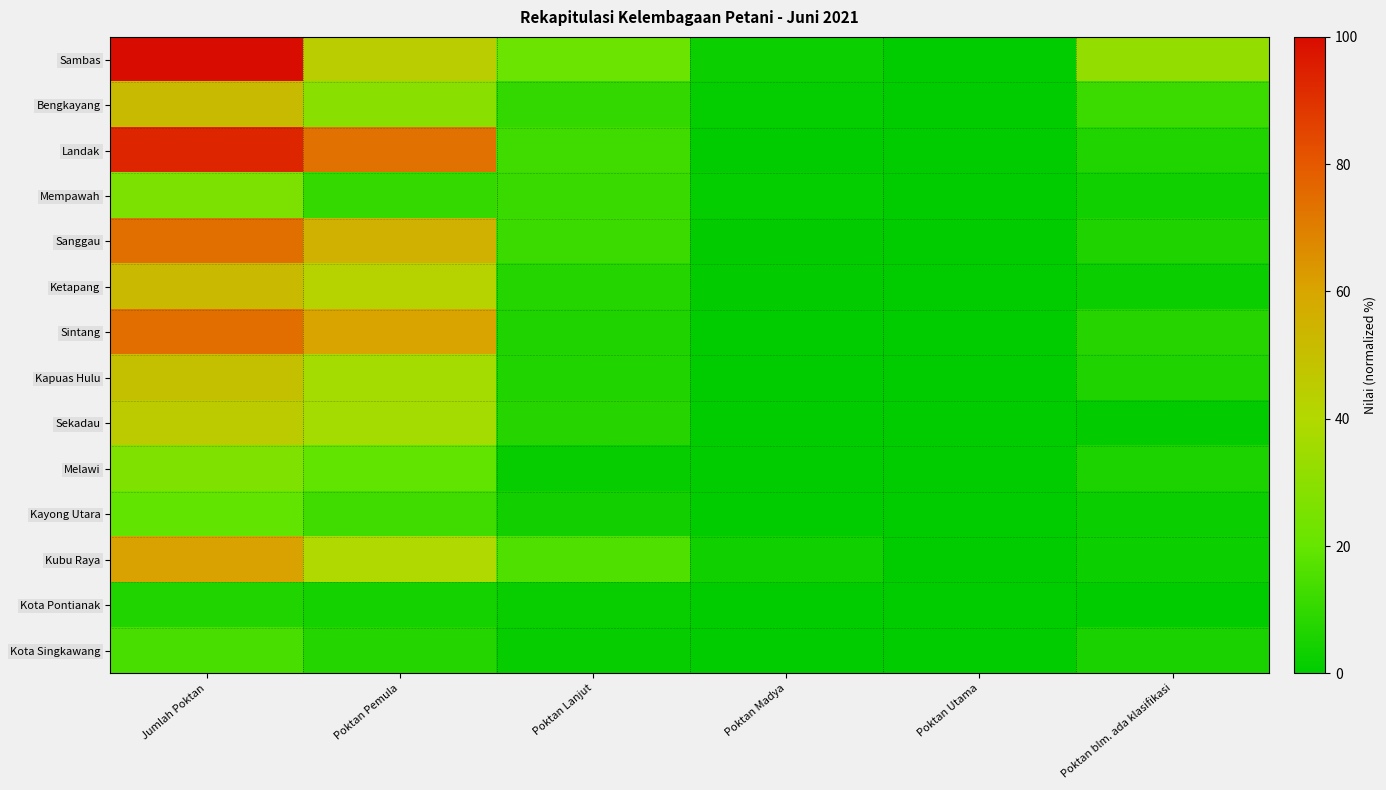

Reading left to right, what are all the values shown in this chart?

Sambas: Jumlah Poktan=100.0	Poktan Pemula=44.3	Poktan Lanjut=21.2	Poktan Madya=2.6	Poktan Utama=0.0	Poktan blm. ada klasifikasi=31.8
Bengkayang: Jumlah Poktan=51.9	Poktan Pemula=29.0	Poktan Lanjut=9.9	Poktan Madya=0.9	Poktan Utama=0.3	Poktan blm. ada klasifikasi=11.7
Landak: Jumlah Poktan=93.2	Poktan Pemula=73.6	Poktan Lanjut=12.8	Poktan Madya=0.3	Poktan Utama=0.0	Poktan blm. ada klasifikasi=6.5
Mempawah: Jumlah Poktan=25.9	Poktan Pemula=10.4	Poktan Lanjut=11.2	Poktan Madya=1.0	Poktan Utama=0.1	Poktan blm. ada klasifikasi=3.3
Sanggau: Jumlah Poktan=73.9	Poktan Pemula=55.5	Poktan Lanjut=12.0	Poktan Madya=0.4	Poktan Utama=0.0	Poktan blm. ada klasifikasi=5.9
Ketapang: Jumlah Poktan=52.3	Poktan Pemula=42.1	Poktan Lanjut=7.3	Poktan Madya=0.5	Poktan Utama=0.0	Poktan blm. ada klasifikasi=2.3
Sintang: Jumlah Poktan=74.3	Poktan Pemula=60.4	Poktan Lanjut=6.1	Poktan Madya=0.3	Poktan Utama=0.0	Poktan blm. ada klasifikasi=7.5
Kapuas Hulu: Jumlah Poktan=49.2	Poktan Pemula=36.4	Poktan Lanjut=6.5	Poktan Madya=0.2	Poktan Utama=0.0	Poktan blm. ada klasifikasi=6.2
Sekadau: Jumlah Poktan=45.1	Poktan Pemula=36.5	Poktan Lanjut=7.7	Poktan Madya=0.2	Poktan Utama=0.0	Poktan blm. ada klasifikasi=0.7
Melawi: Jumlah Poktan=26.5	Poktan Pemula=19.5	Poktan Lanjut=1.4	Poktan Madya=0.0	Poktan Utama=0.0	Poktan blm. ada klasifikasi=5.5
Kayong Utara: Jumlah Poktan=19.0	Poktan Pemula=12.8	Poktan Lanjut=3.7	Poktan Madya=0.2	Poktan Utama=0.0	Poktan blm. ada klasifikasi=2.3
Kubu Raya: Jumlah Poktan=60.8	Poktan Pemula=39.1	Poktan Lanjut=15.8	Poktan Madya=3.2	Poktan Utama=0.2	Poktan blm. ada klasifikasi=2.4
Kota Pontianak: Jumlah Poktan=6.4	Poktan Pemula=4.0	Poktan Lanjut=1.8	Poktan Madya=0.4	Poktan Utama=0.0	Poktan blm. ada klasifikasi=0.1
Kota Singkawang: Jumlah Poktan=14.2	Poktan Pemula=7.2	Poktan Lanjut=1.4	Poktan Madya=0.2	Poktan Utama=0.0	Poktan blm. ada klasifikasi=5.4